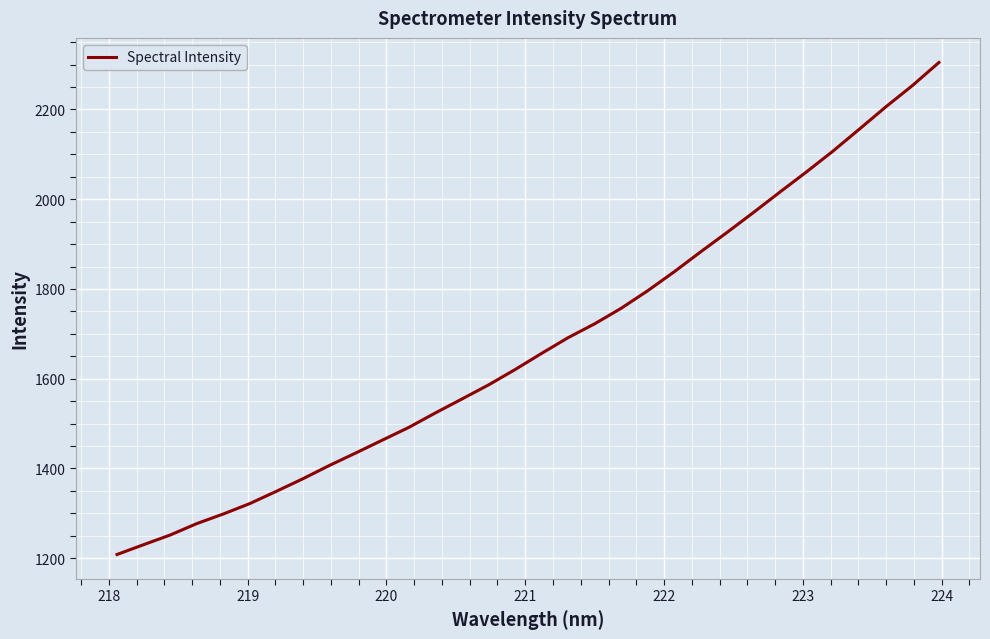

What is the minimum value shown in the chart?

1208.1